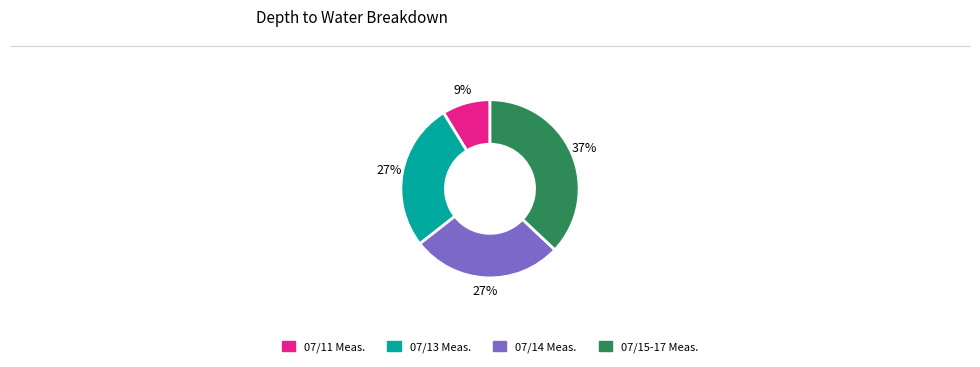

Is there any slice that represents more than half of the pie?

No